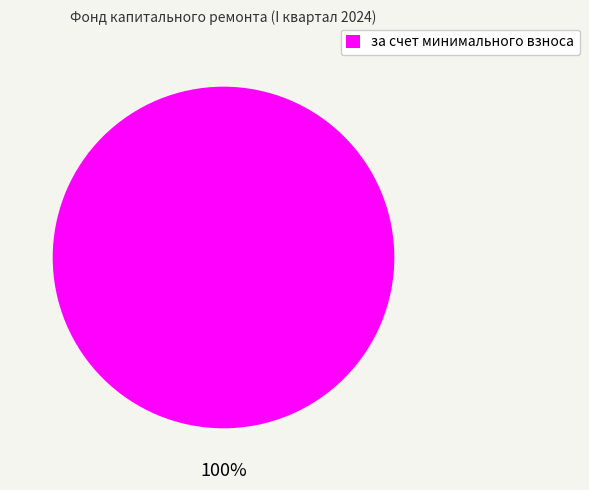

Which category accounts for the majority?

за счет минимального взноса